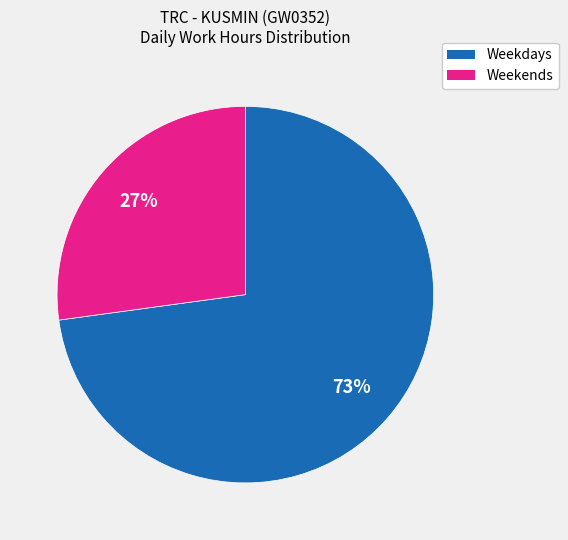

To the nearest percent, what is the average slice percentage?

50%